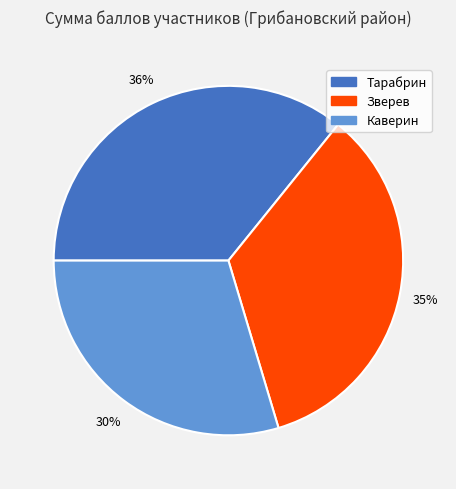

What percentage is the Зверев slice, to the nearest percent?

35%